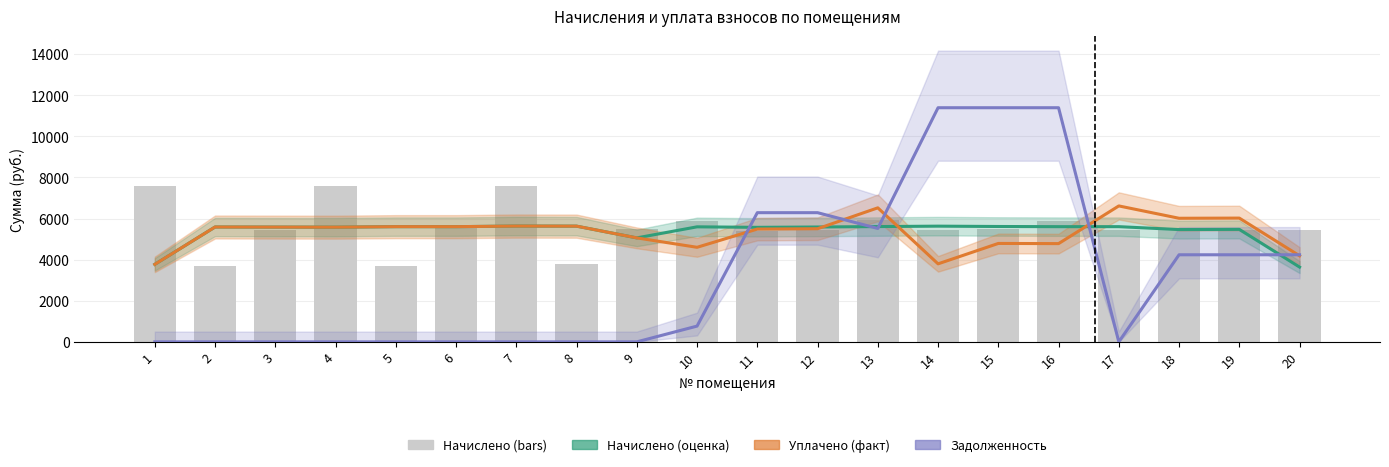

What is the difference between the Задолженность values at 12 and 15?

5106.5